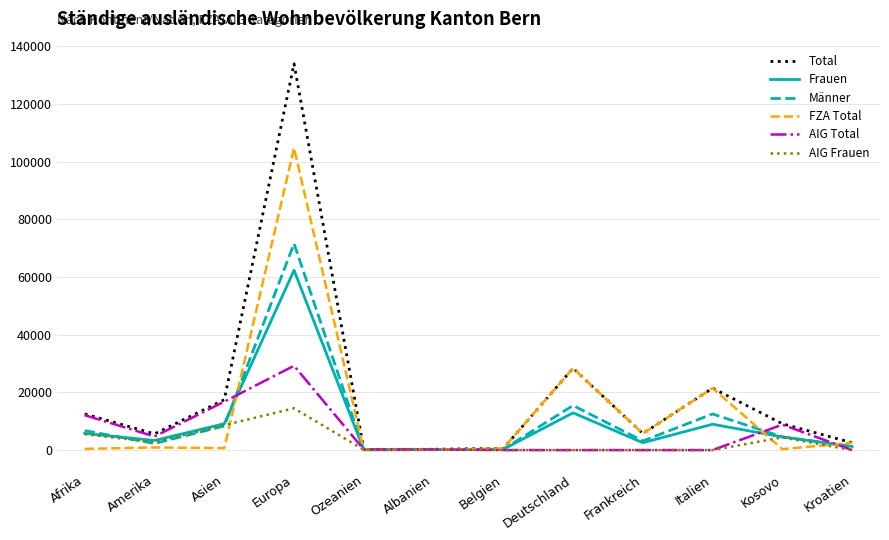

What is the total value across all series at Amerika?

19538